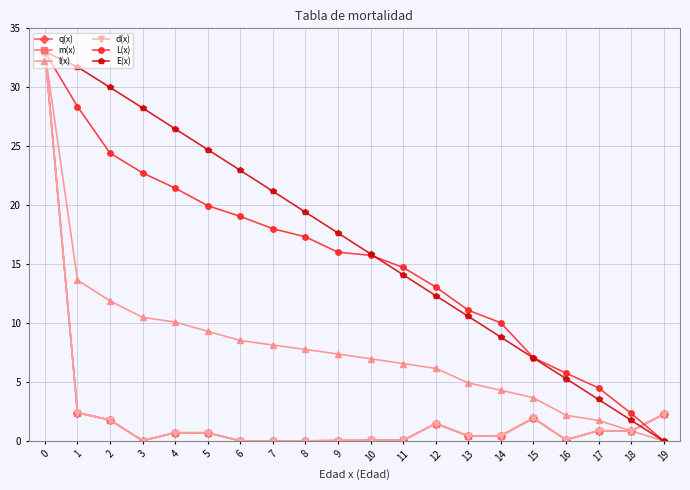

Is it true that E(x) equals 8.8 at 14?

True